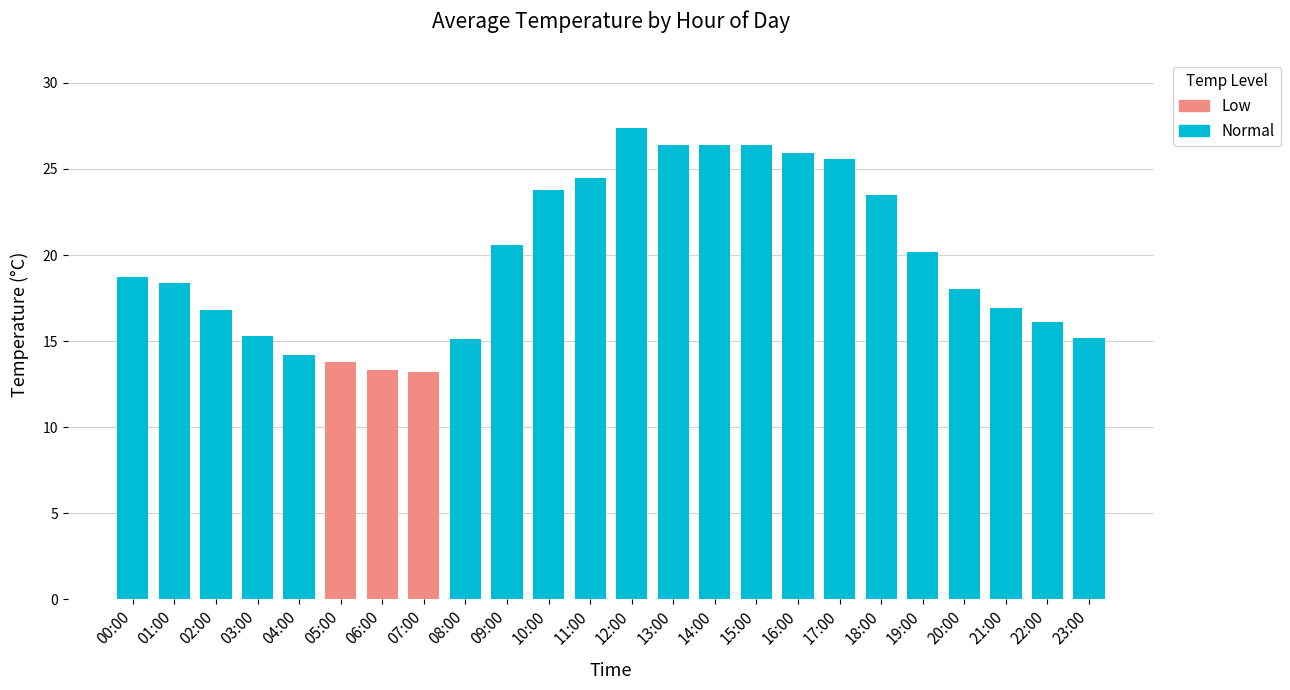

Is it true that the value at 20:00 is 8.6?

False